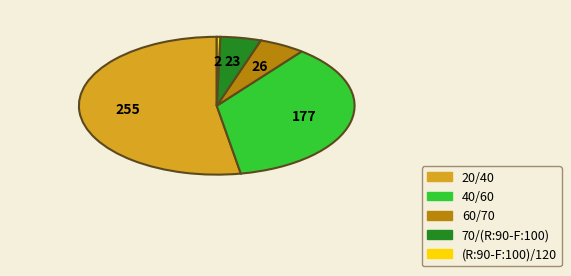

How many slices are in this pie chart?

5